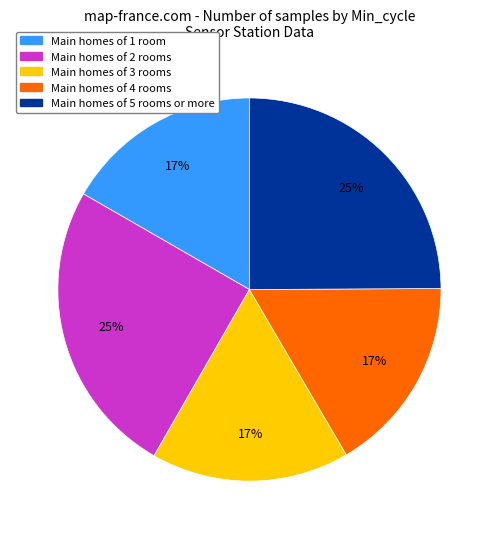

How many segments does this pie chart have?

5